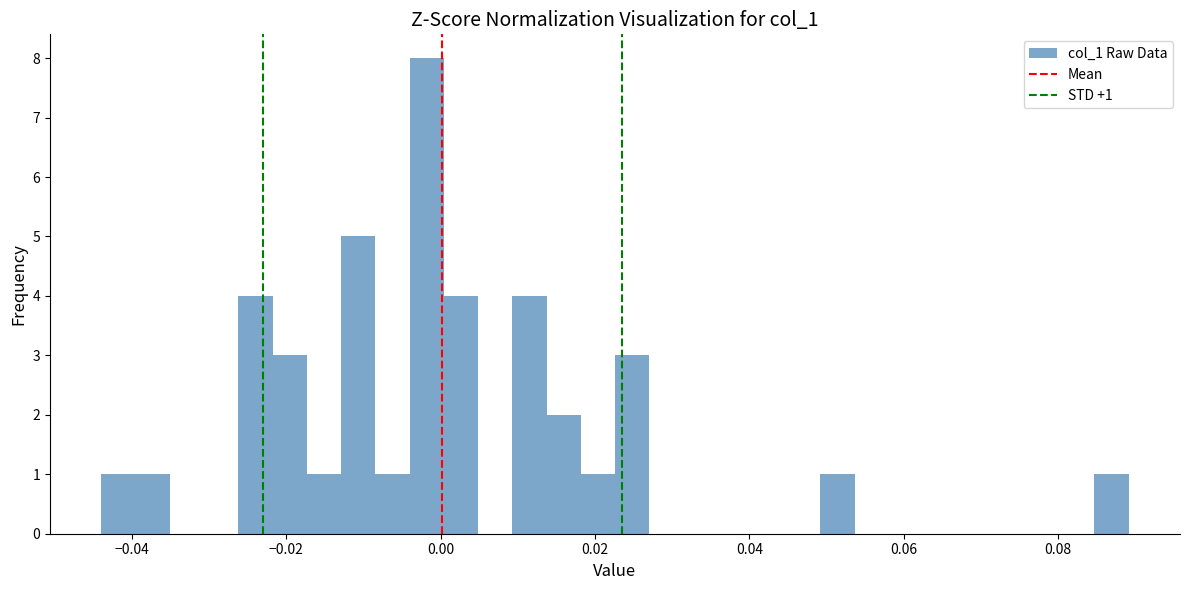

Read against the x-axis, roughly where is the centre of the tallest bar?

-0.002